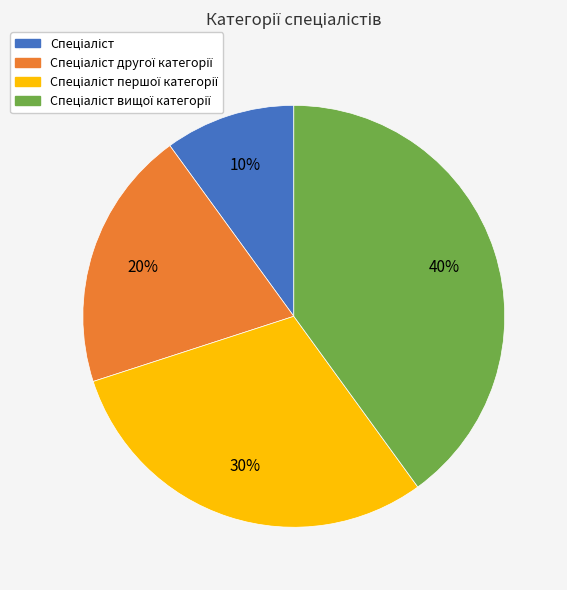

Is there any slice that represents more than half of the pie?

No